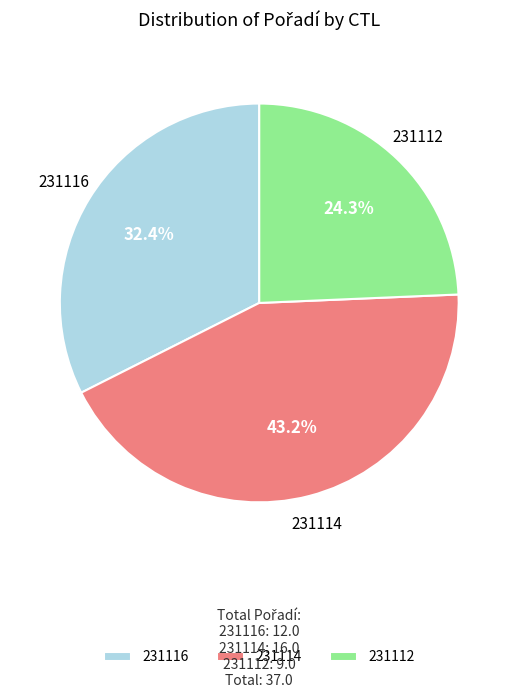

How many slices are in this pie chart?

3